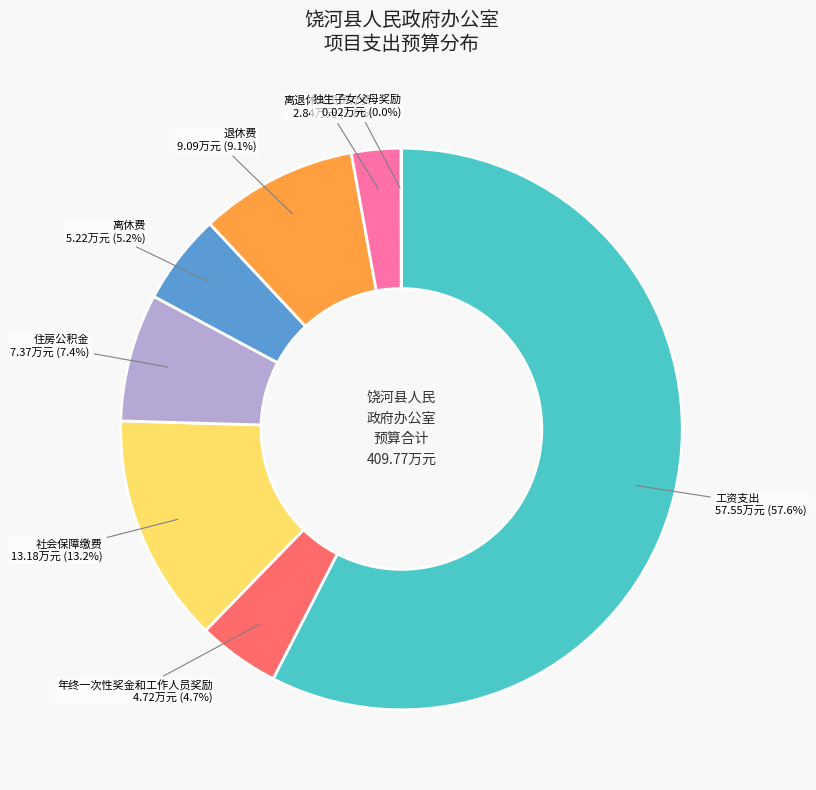

Which category has the biggest portion of the pie?

工资支出